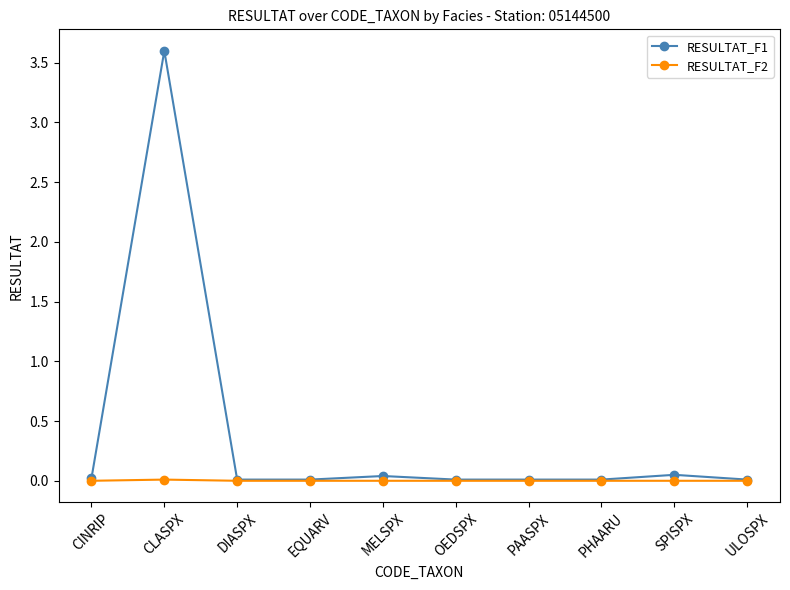

At how many categories does at least one series exceed 2?

1